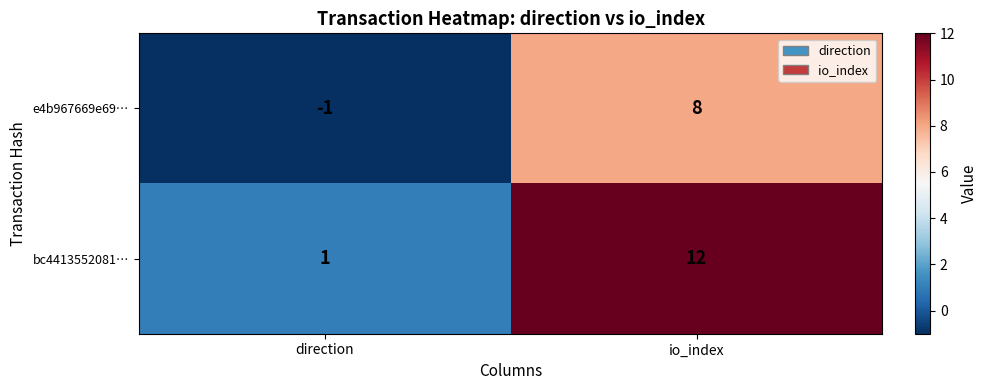

At which label is e4b967669e69… closest to 3?

direction